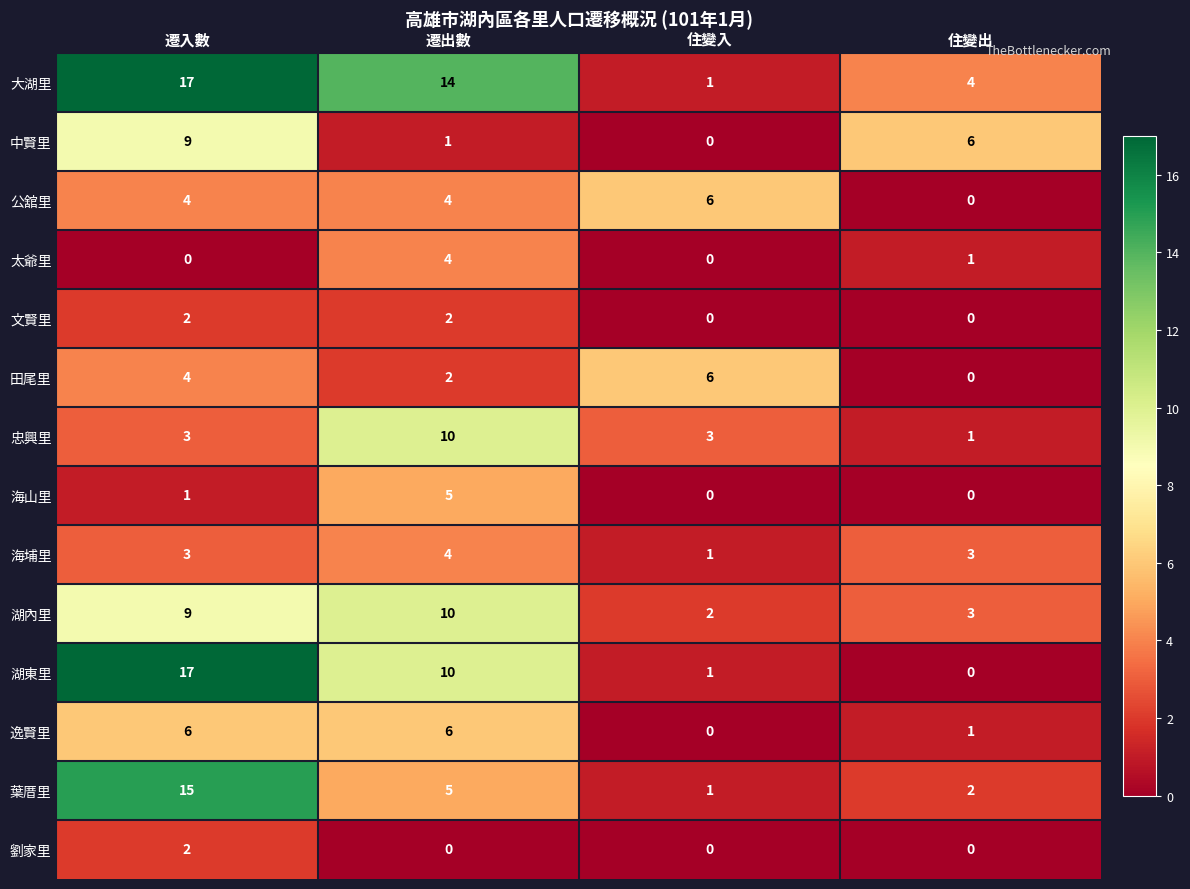

Rank the categories by 大湖里 value from highest to lowest.

遷入數, 遷出數, 住變出, 住變入